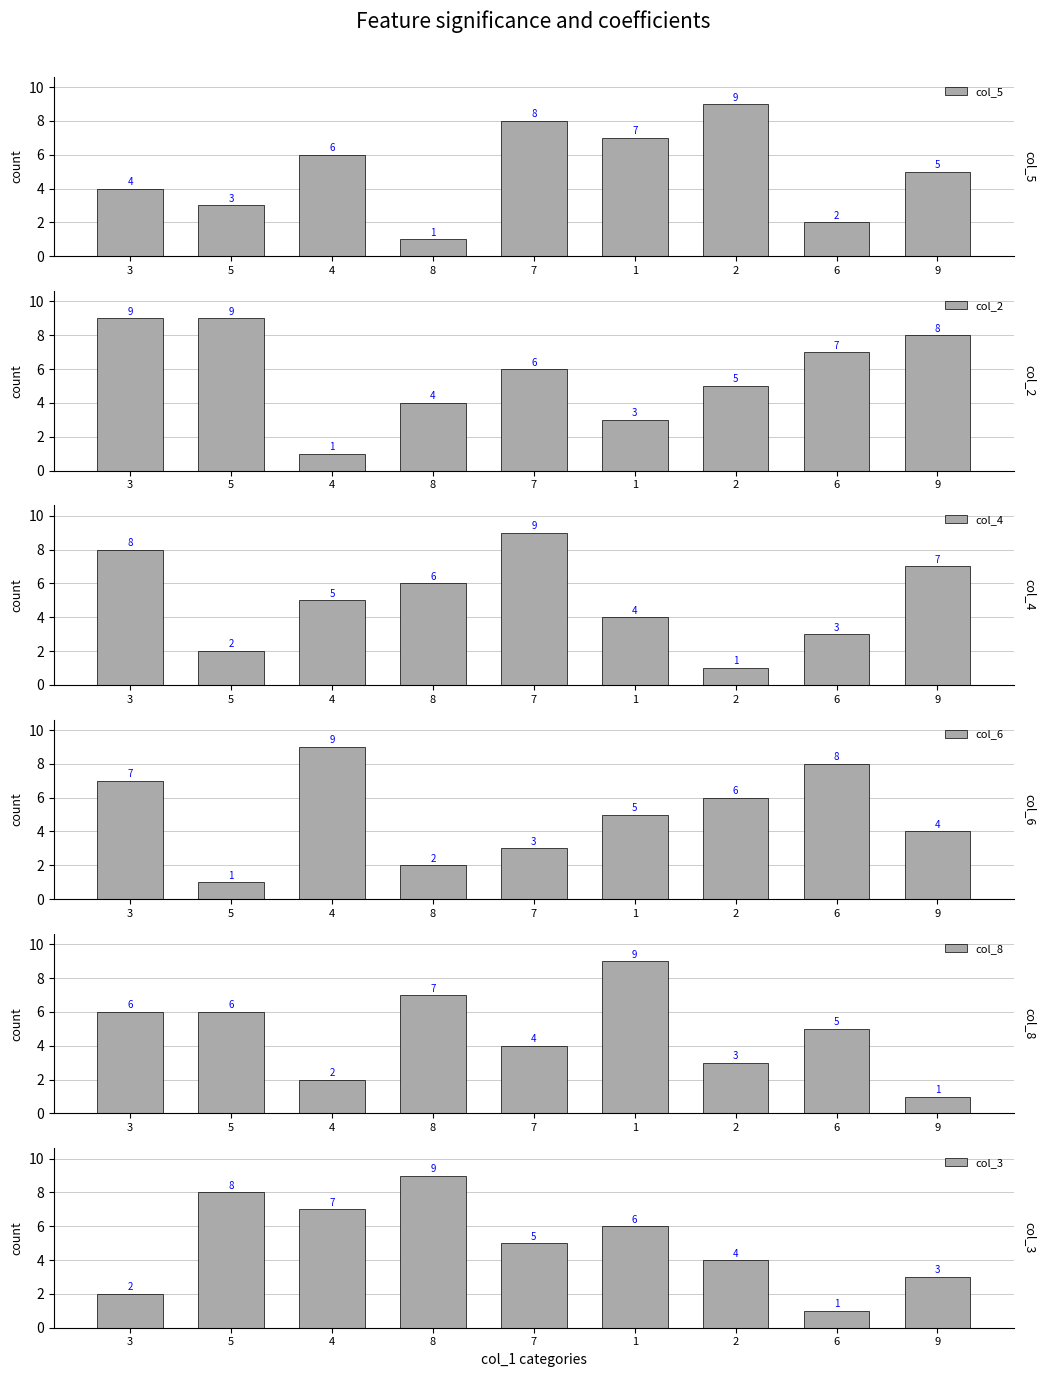

What is the sum of all col_2 values?

52